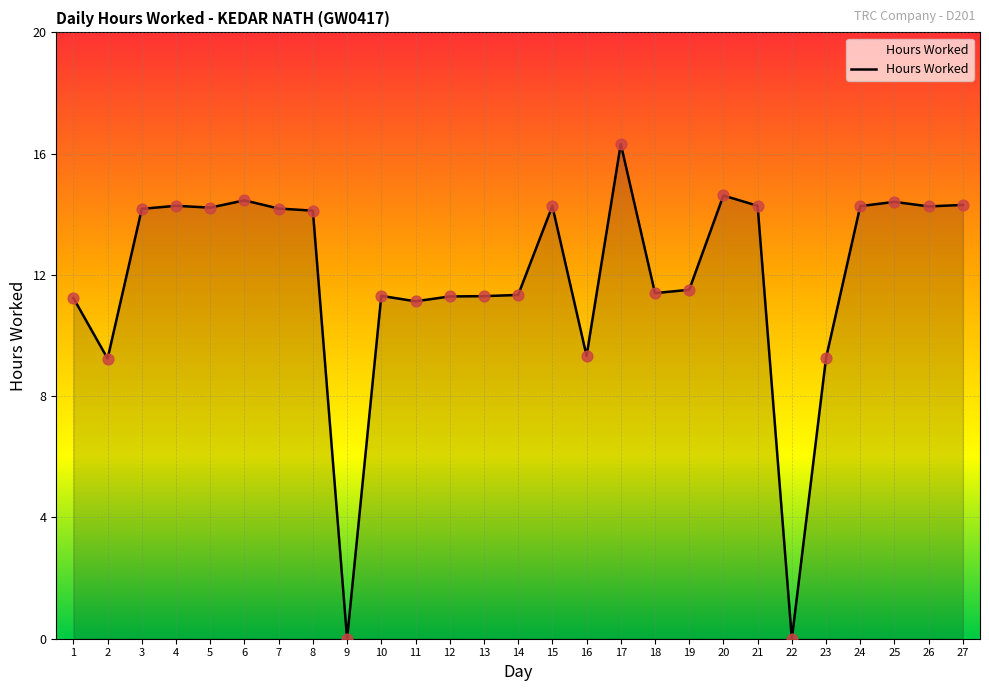

Between 14 and 19, which is larger?

19